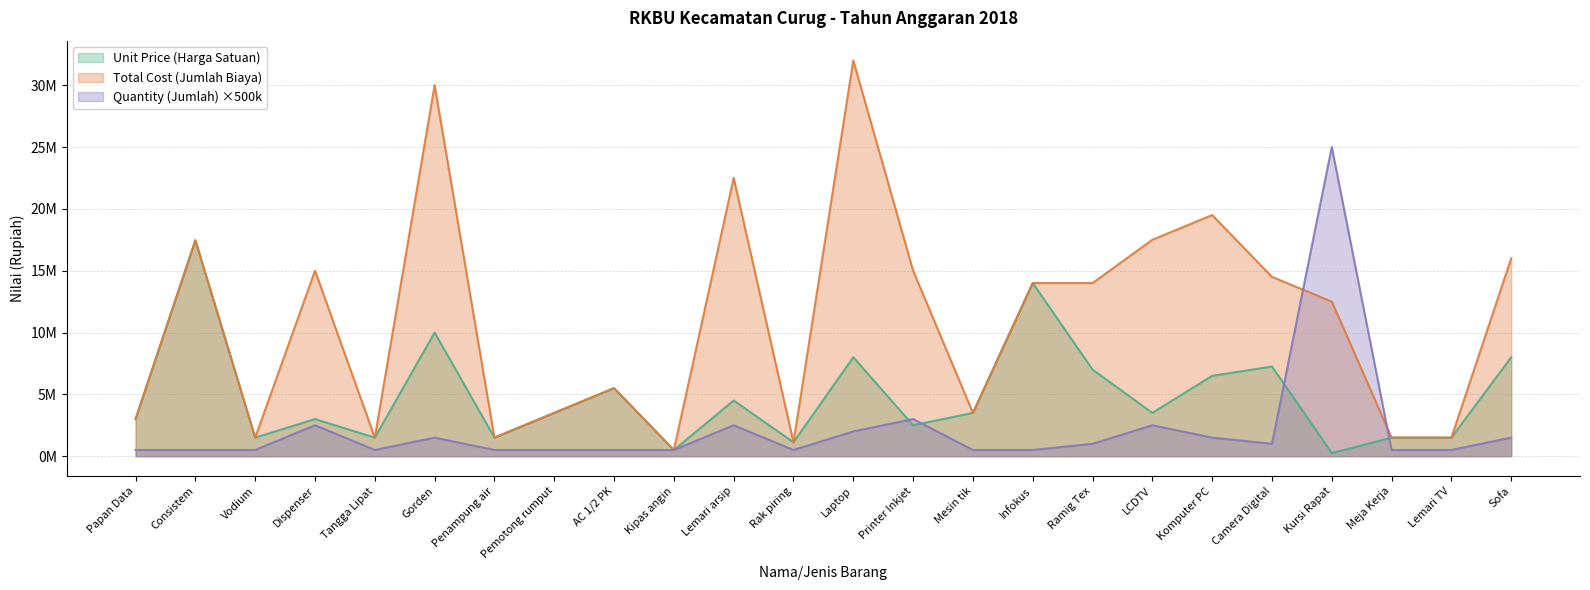

What is the average value of the Quantity (Jumlah) series?

2104167